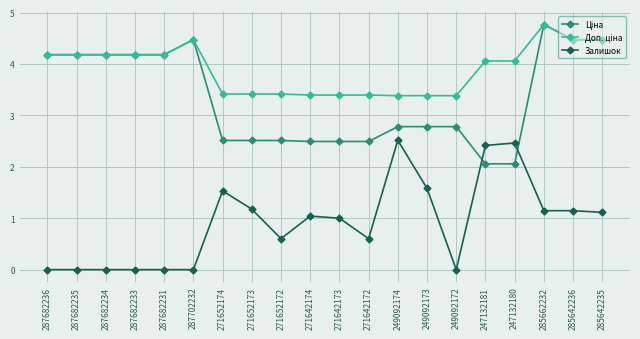

What is the label of the 3rd point from the right?

285662232